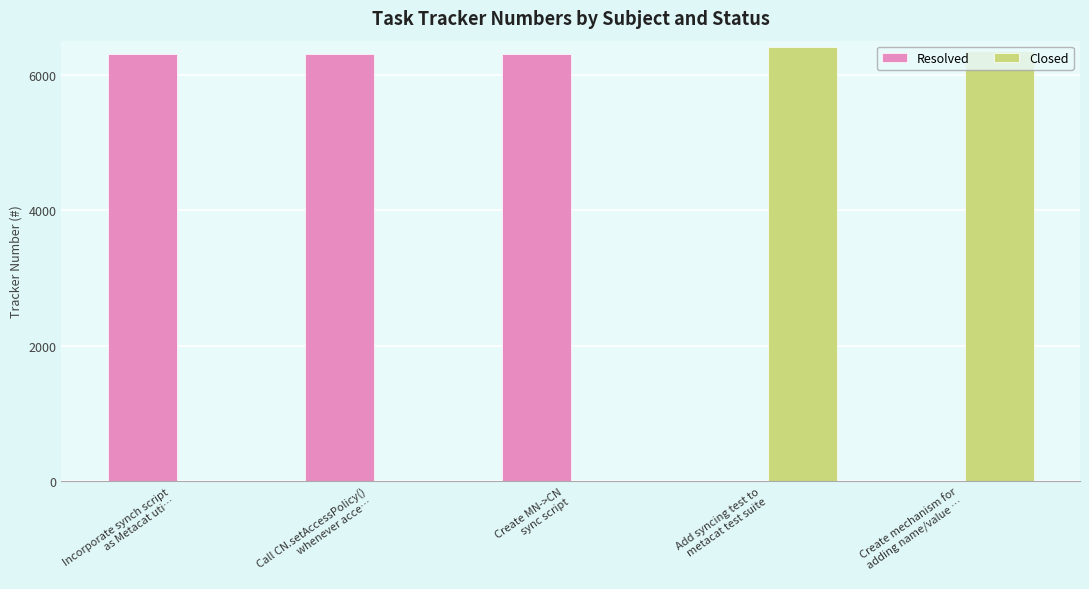

What is the highest value of the Resolved series?

6299